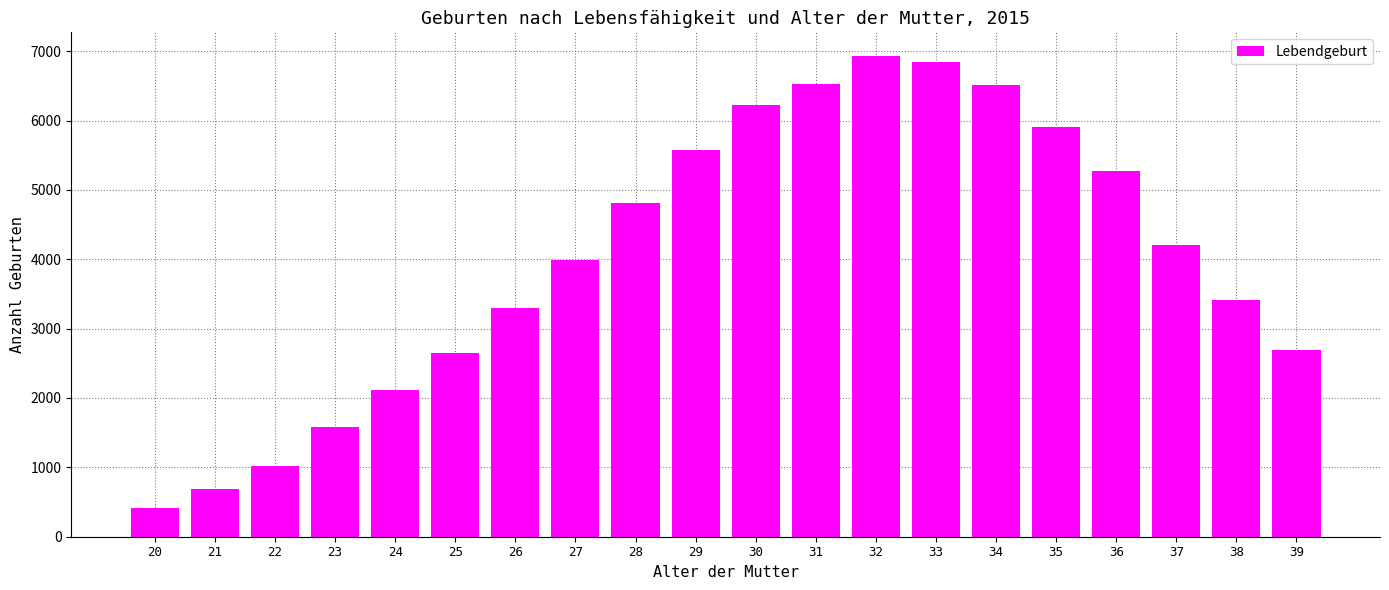

Between 26 and 28, which is larger?

28